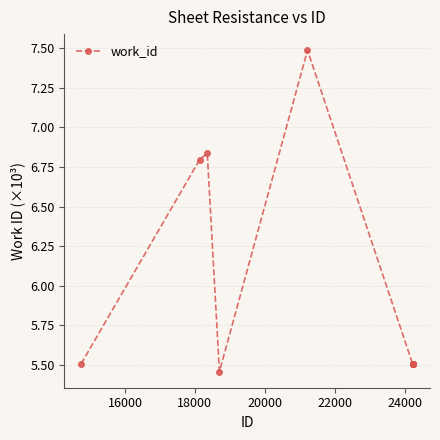

How many values are between 5 and 6?

7